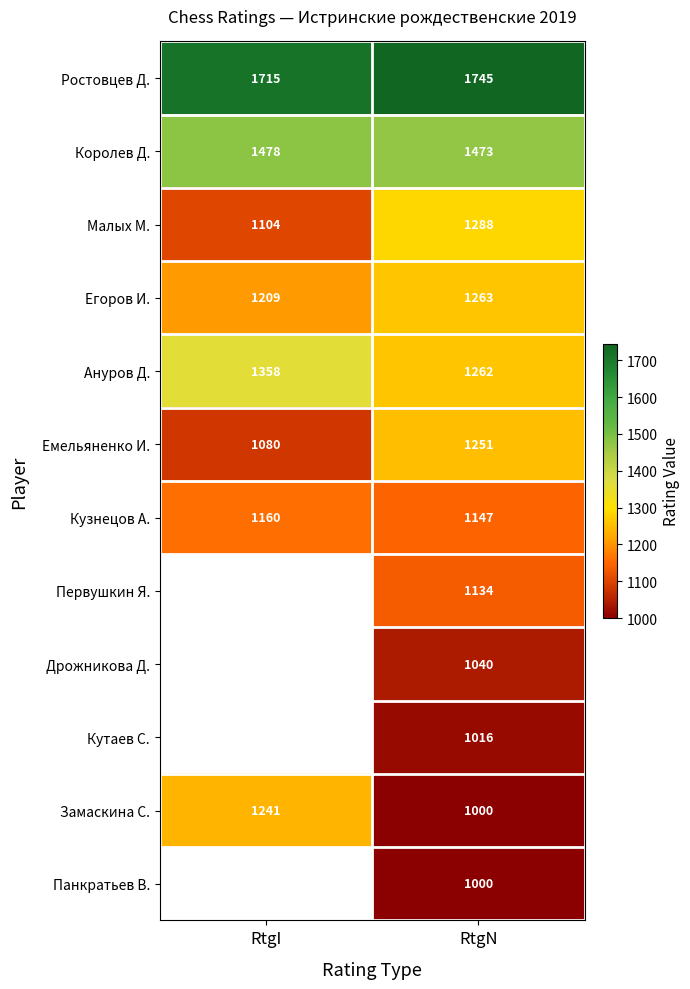

True or false: Егоров И. has a value of 1263 at RtgN.

True